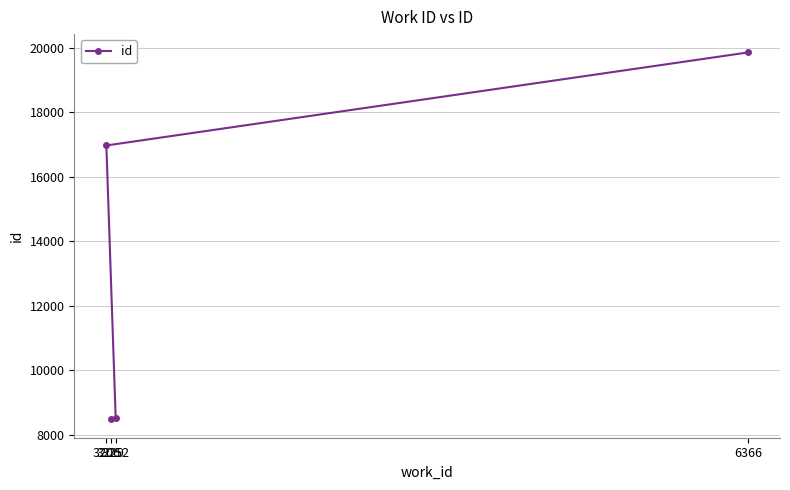

What is the value of the 1st point from the left?

16975